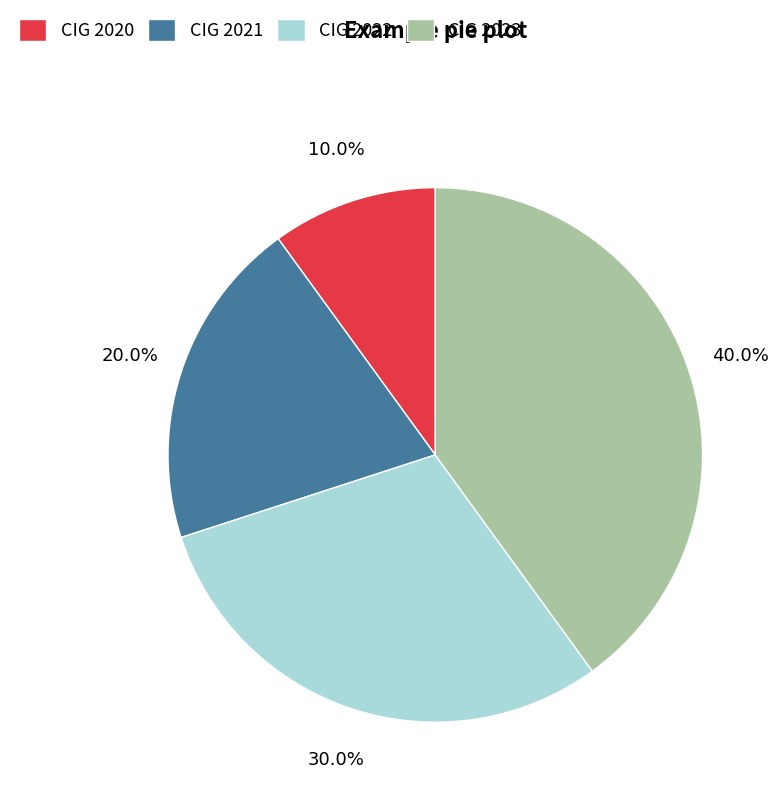

What is the total percentage of CIG 2023 and CIG 2022?

70.0%